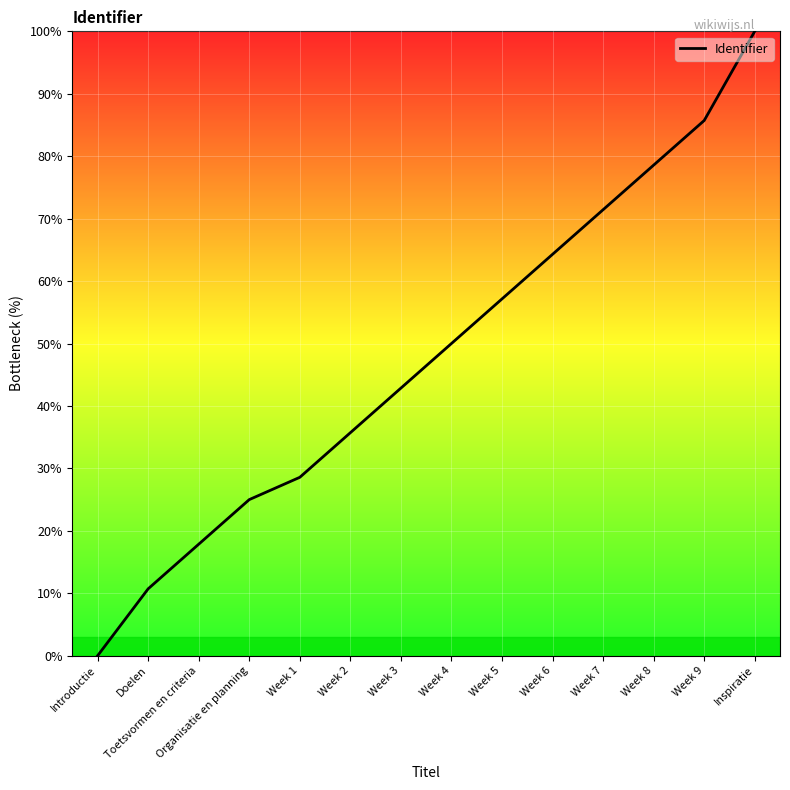

Reading right to left, list all the values displayed in this chart.

Inspiratie=100.0	Week 9=85.7	Week 8=78.6	Week 7=71.4	Week 6=64.3	Week 5=57.1	Week 4=50.0	Week 3=42.9	Week 2=35.7	Week 1=28.6	Organisatie en planning=25.0	Toetsvormen en criteria=17.9	Doelen=10.7	Introductie=0.0